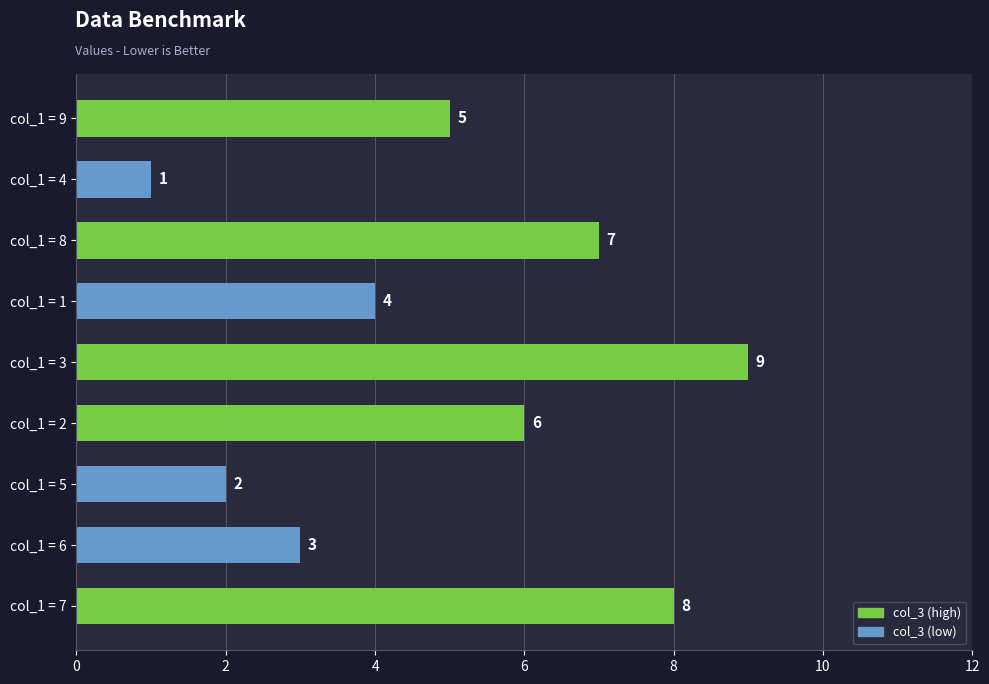

At which category does the chart reach its minimum across all series?

col_1 = 4